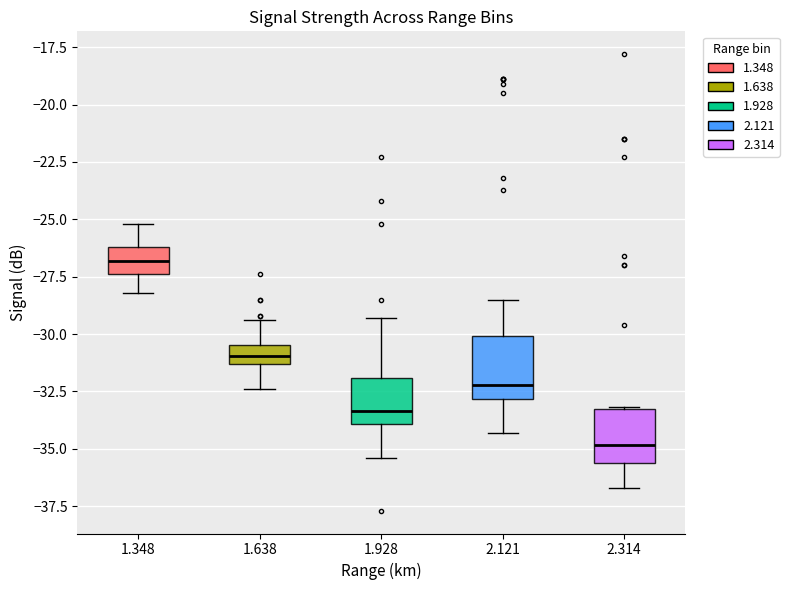

Reading left to right, read every box against the y-axis: the position of its median line, the range the box covers, and the ends of its whiskers. The values are not printed on the chart, so give them approximately, as read against the axis.

1.348: median -27.0, box -27.5 to -26.0, whiskers -28.0 to -25.0
1.638: median -31.0, box -31.5 to -30.5, whiskers -32.5 to -29.5
1.928: median -33.5, box -34.0 to -32.0, whiskers -35.5 to -29.5
2.121: median -32.0, box -33.0 to -30.0, whiskers -34.5 to -28.5
2.314: median -35.0, box -35.5 to -33.5, whiskers -36.5 to -33.0